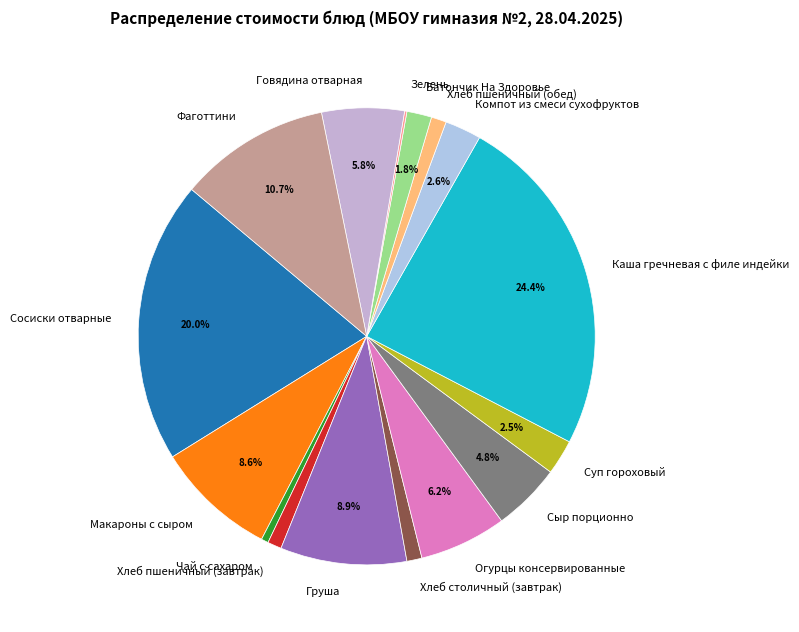

What is the largest slice in the pie chart?

Каша гречневая с филе индейки